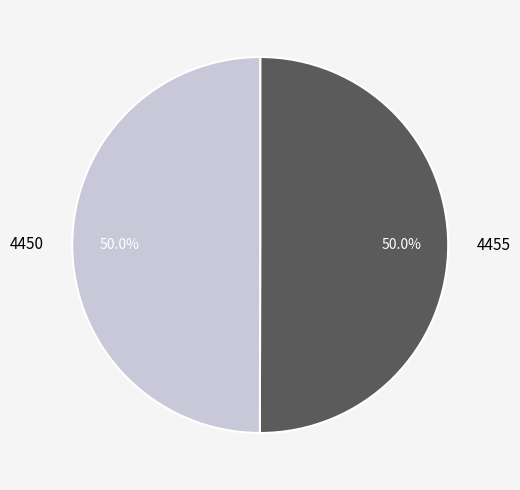

Combined, do 4455 and 4450 account for over 50%?

Yes